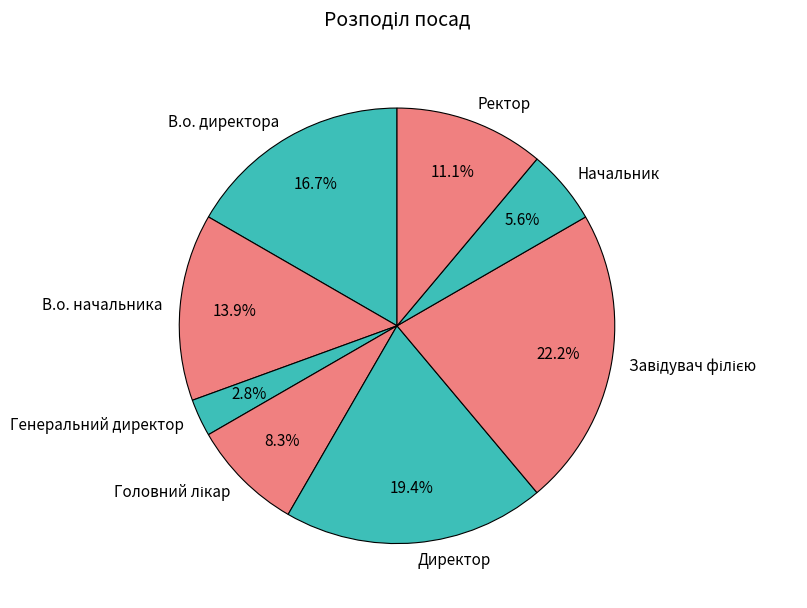

Combined, do В.о. начальника and Генеральний директор account for over 50%?

No